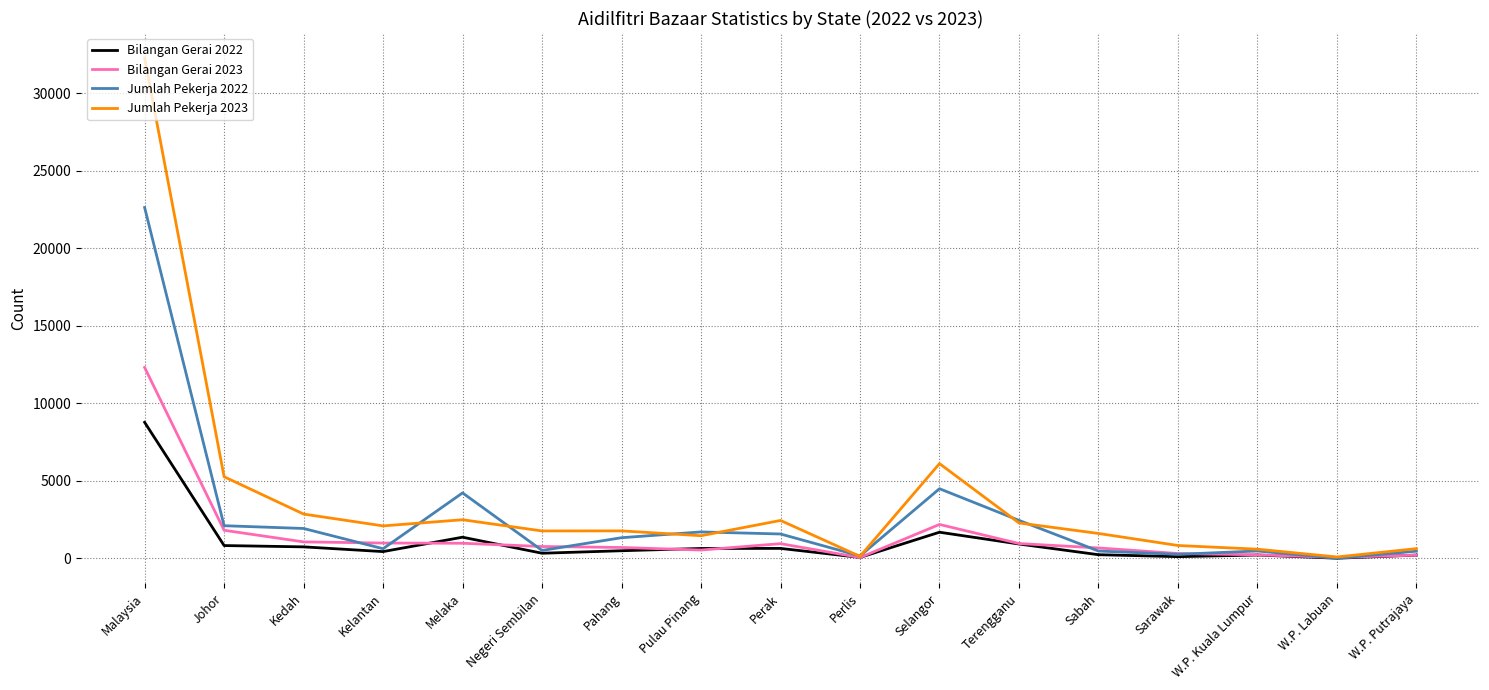

What is the approximate value of Bilangan Gerai 2022 at Pulau Pinang?

628.0